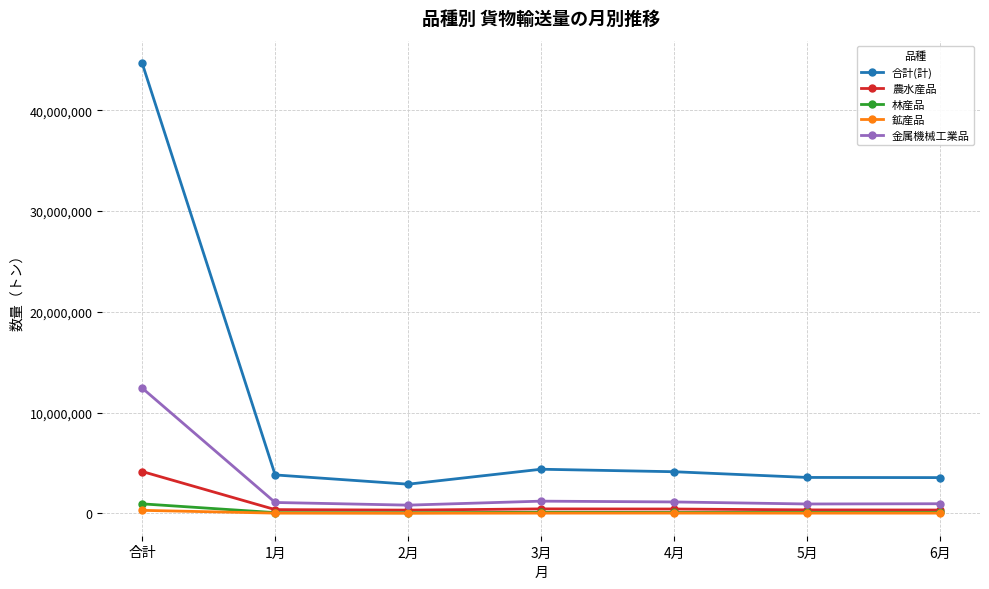

Which series has the widest spread of values?

合計(計)